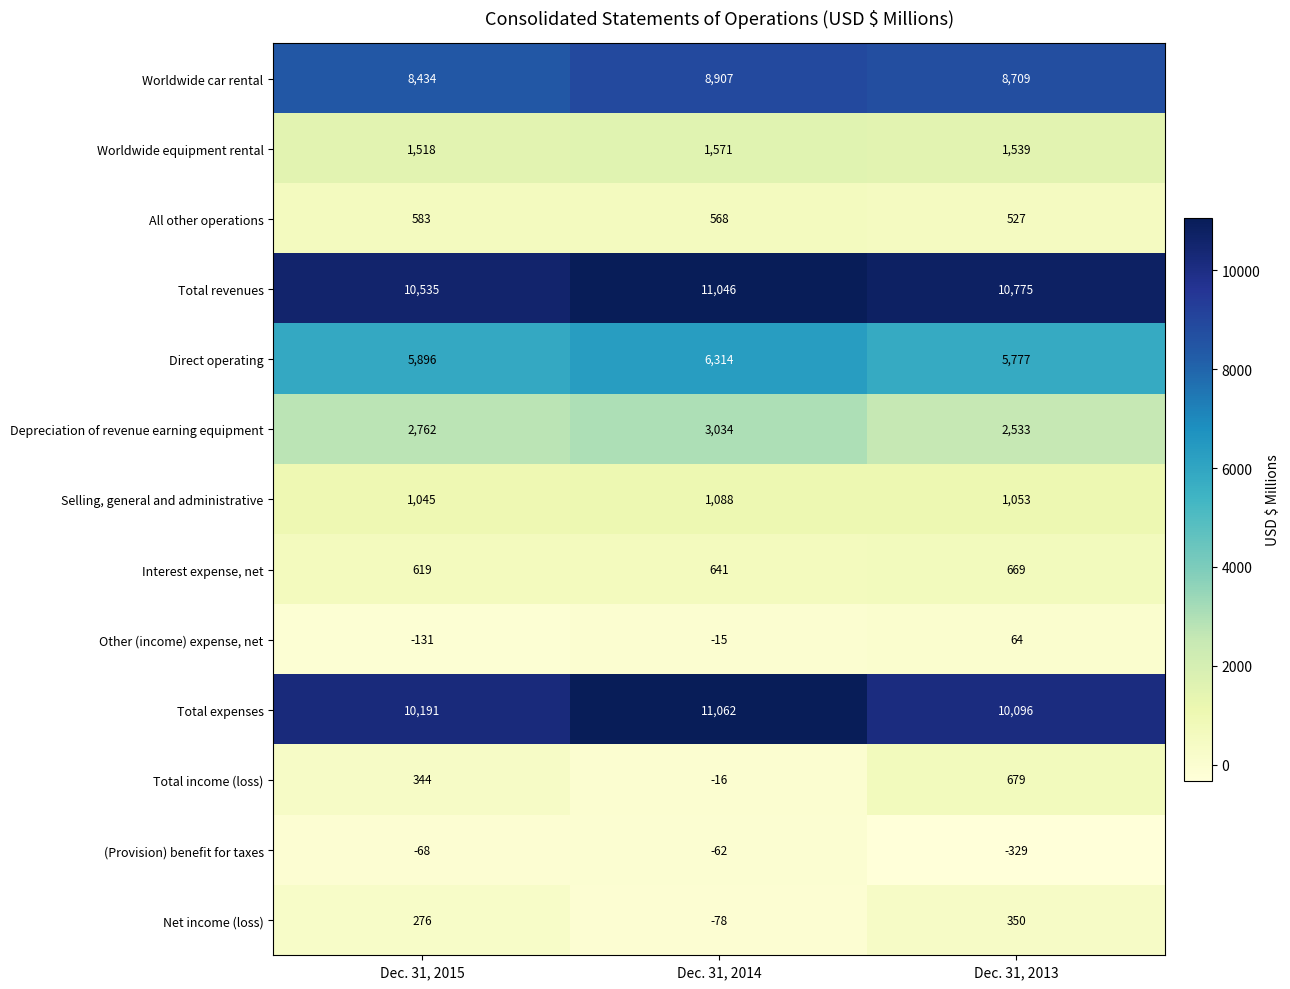

The value of (Provision) benefit for taxes at Dec. 31, 2014 is -62. True or false?

True